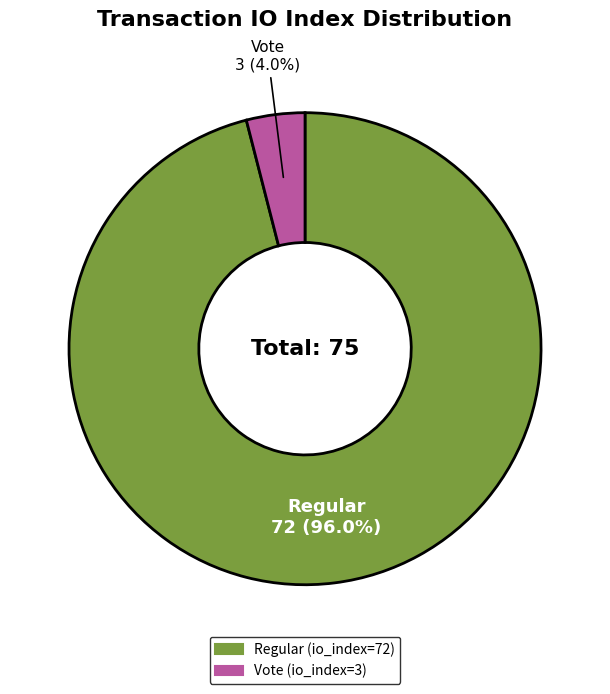

Which slice represents more than half of the pie?

Regular (io_index=72)